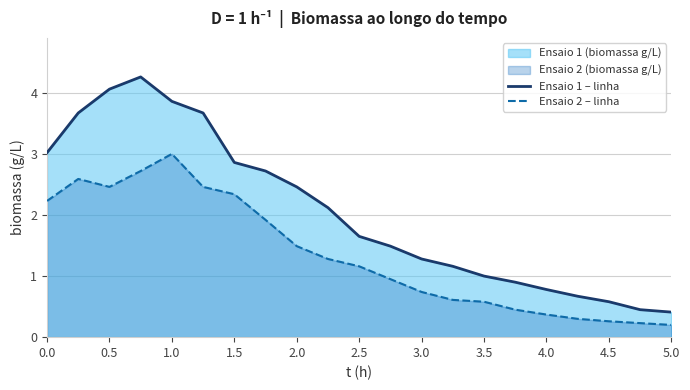

True or false: Ensaio 2 – linha has more than 0 interior local peaks.

True